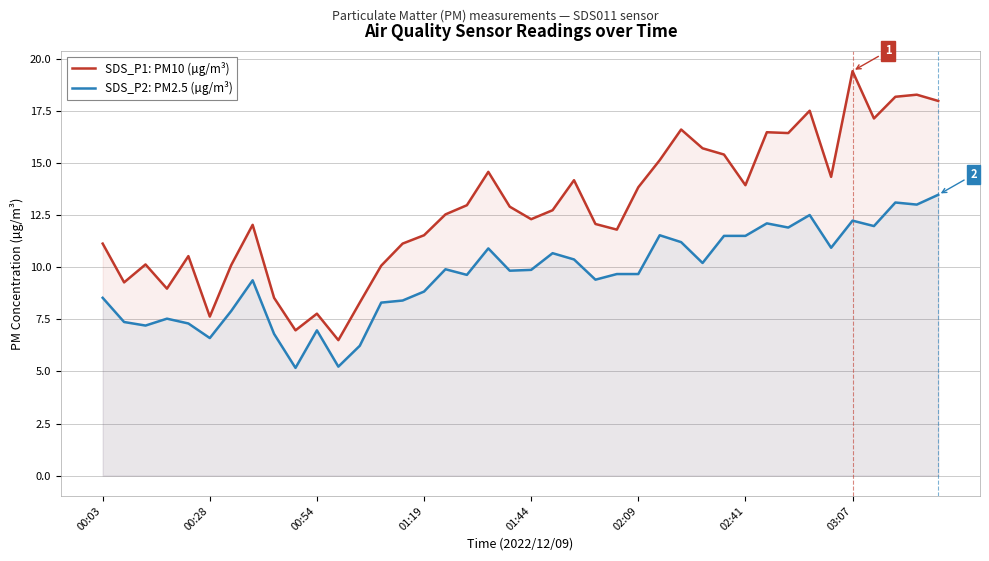

What is the greatest value displayed?

19.4